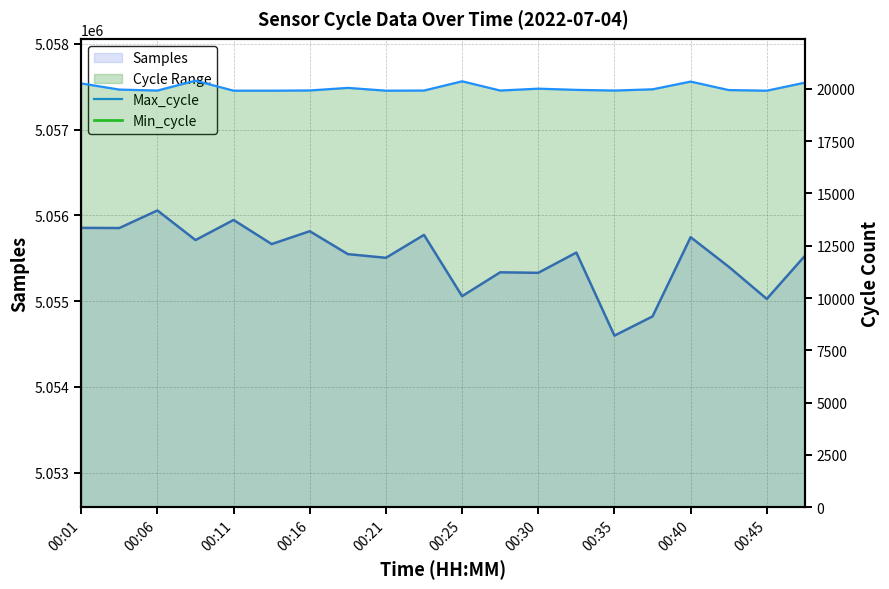

How many data points does each series have?

20